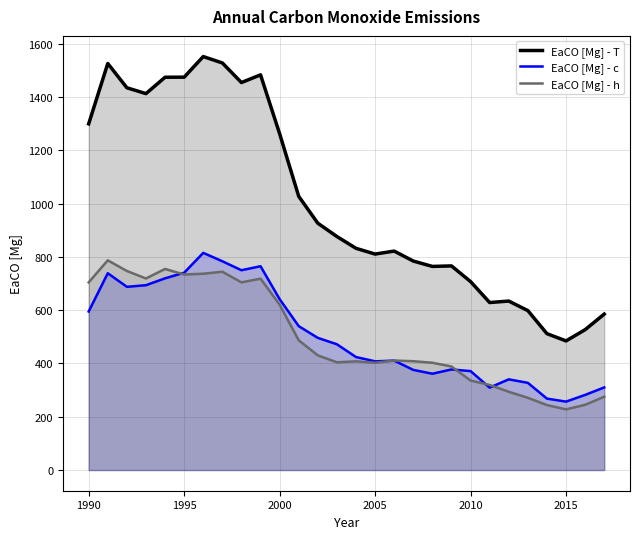

The value of EaCO [Mg] - T at 1995 is 2191.7. True or false?

False